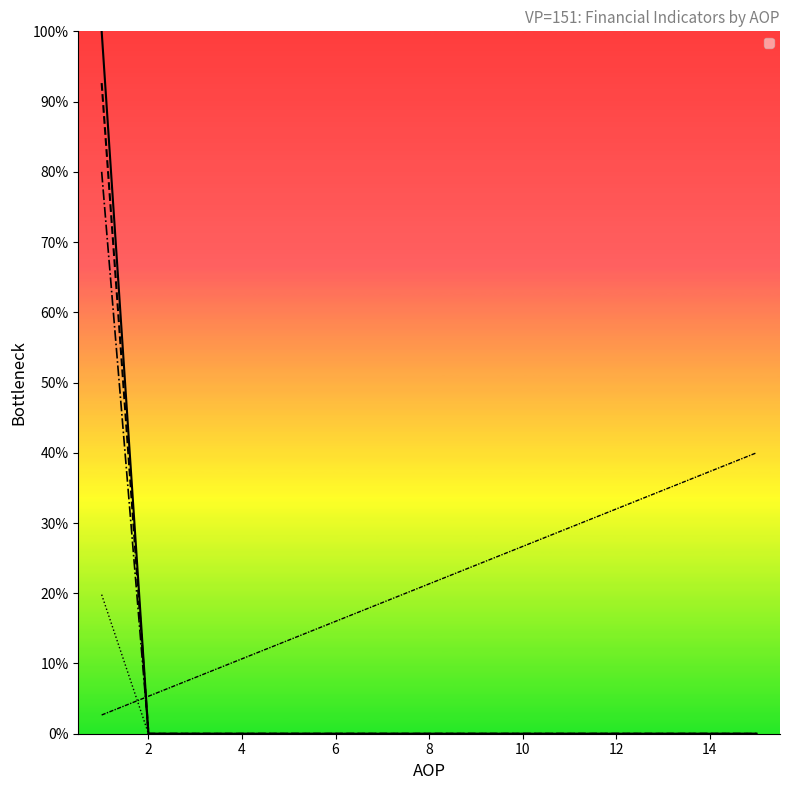

What is the greatest value displayed?

100.0